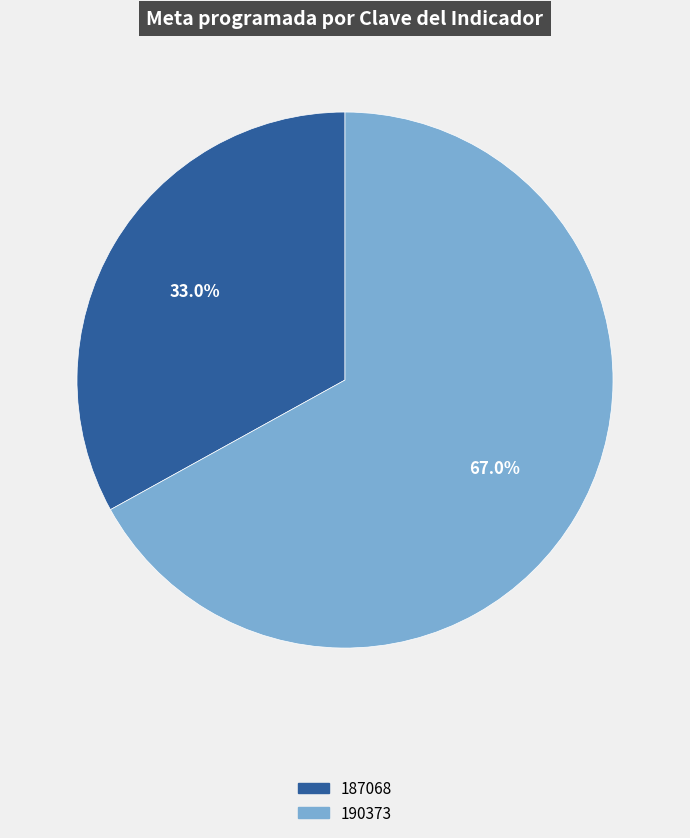

Which category accounts for the majority?

190373